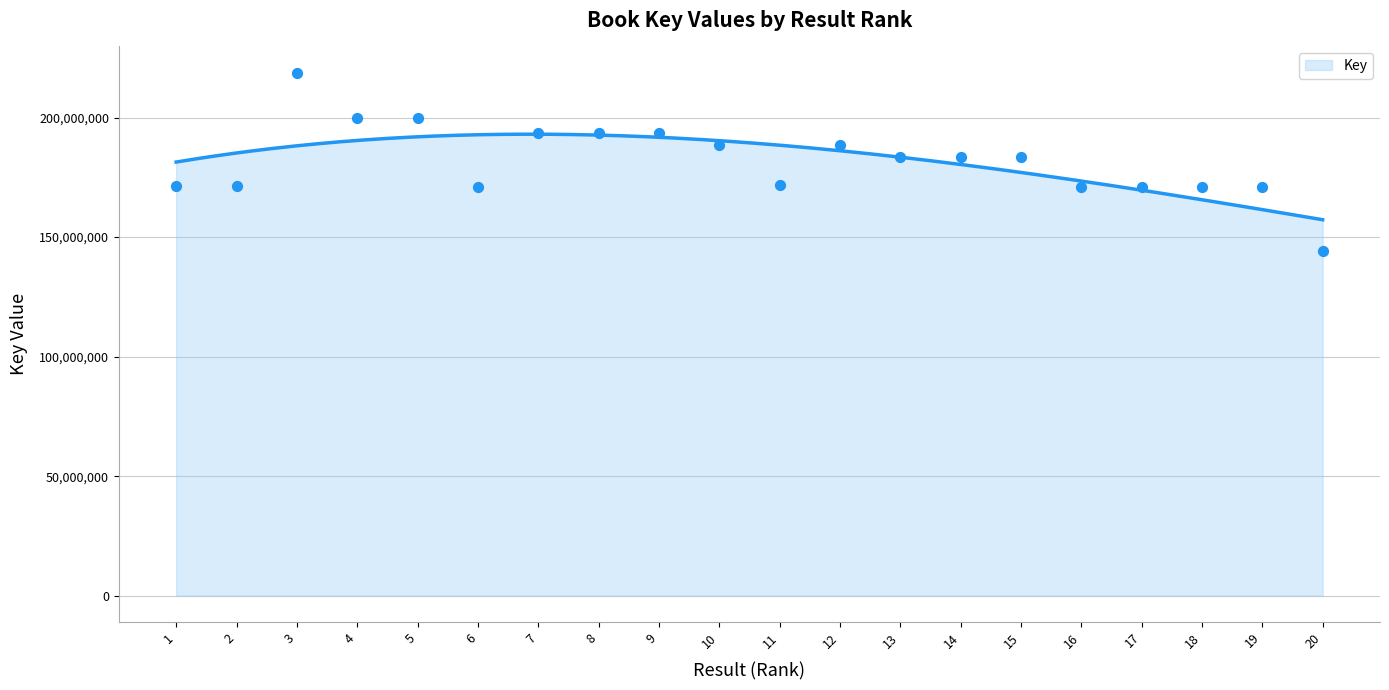

Which has a higher value, 19 or 3?

3